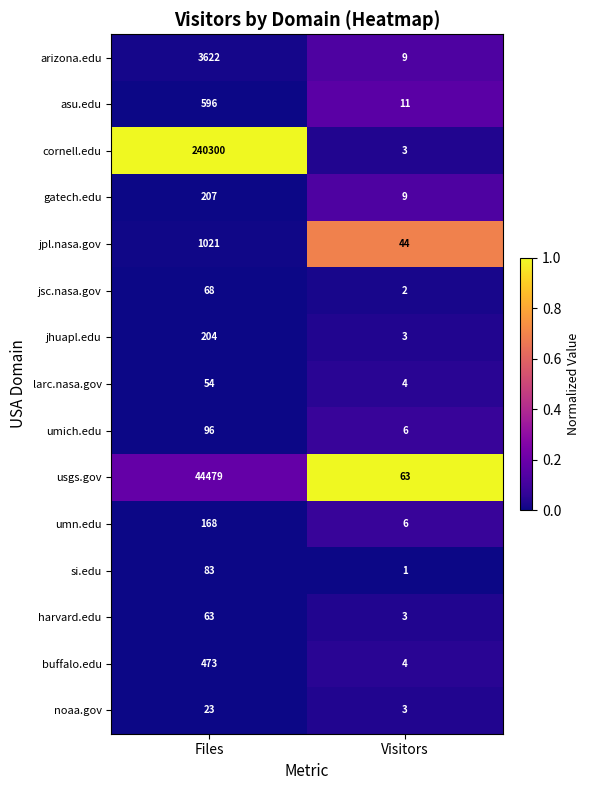

Reading left to right, list all the values displayed in this chart.

arizona.edu: Files=3622	Visitors=9
asu.edu: Files=596	Visitors=11
cornell.edu: Files=240300	Visitors=3
gatech.edu: Files=207	Visitors=9
jpl.nasa.gov: Files=1021	Visitors=44
jsc.nasa.gov: Files=68	Visitors=2
jhuapl.edu: Files=204	Visitors=3
larc.nasa.gov: Files=54	Visitors=4
umich.edu: Files=96	Visitors=6
usgs.gov: Files=44479	Visitors=63
umn.edu: Files=168	Visitors=6
si.edu: Files=83	Visitors=1
harvard.edu: Files=63	Visitors=3
buffalo.edu: Files=473	Visitors=4
noaa.gov: Files=23	Visitors=3